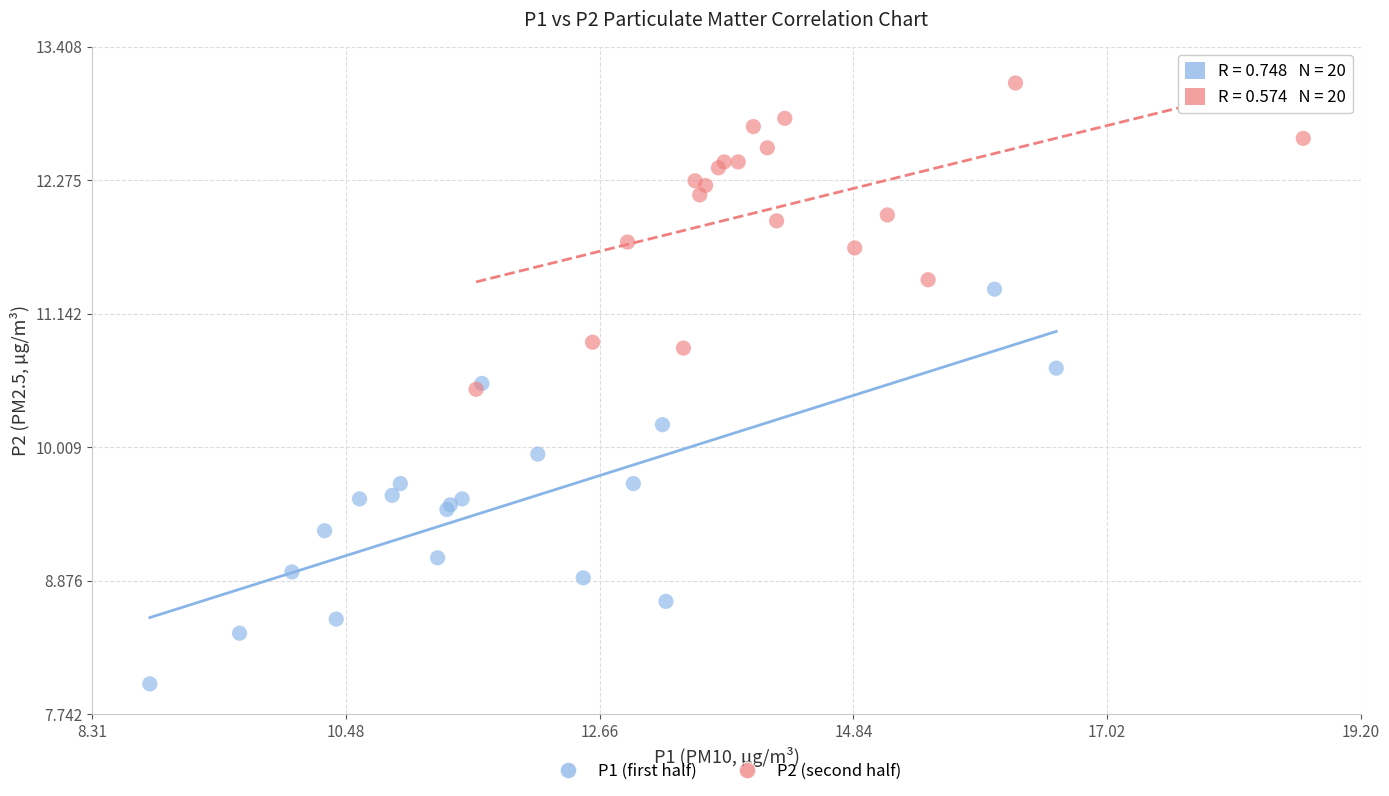

Which series has the largest Y range (max minus min)?

P1 (first half)